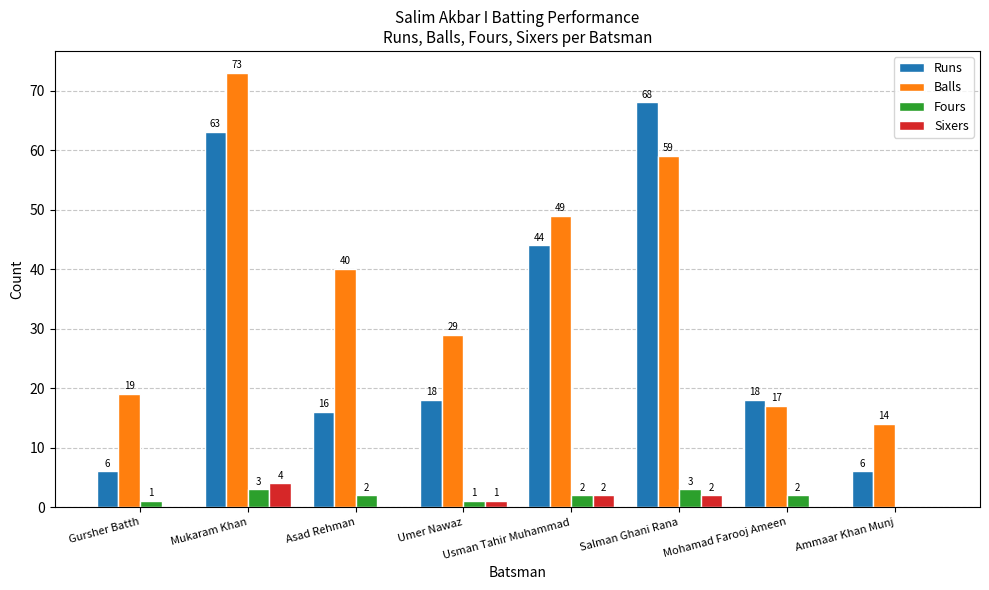

Which series has the largest total across all categories?

Balls